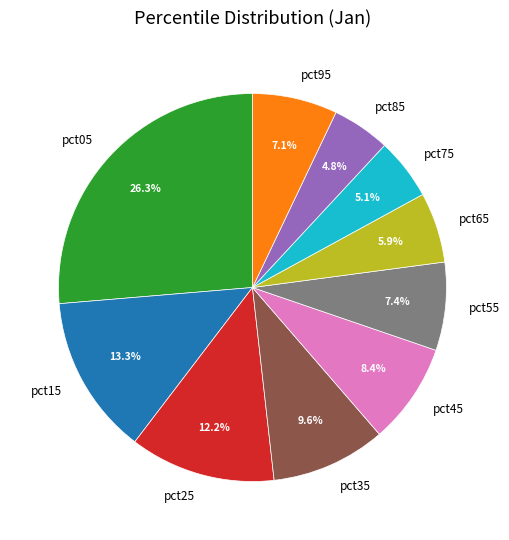

Combined, do pct05 and pct95 account for over 50%?

No